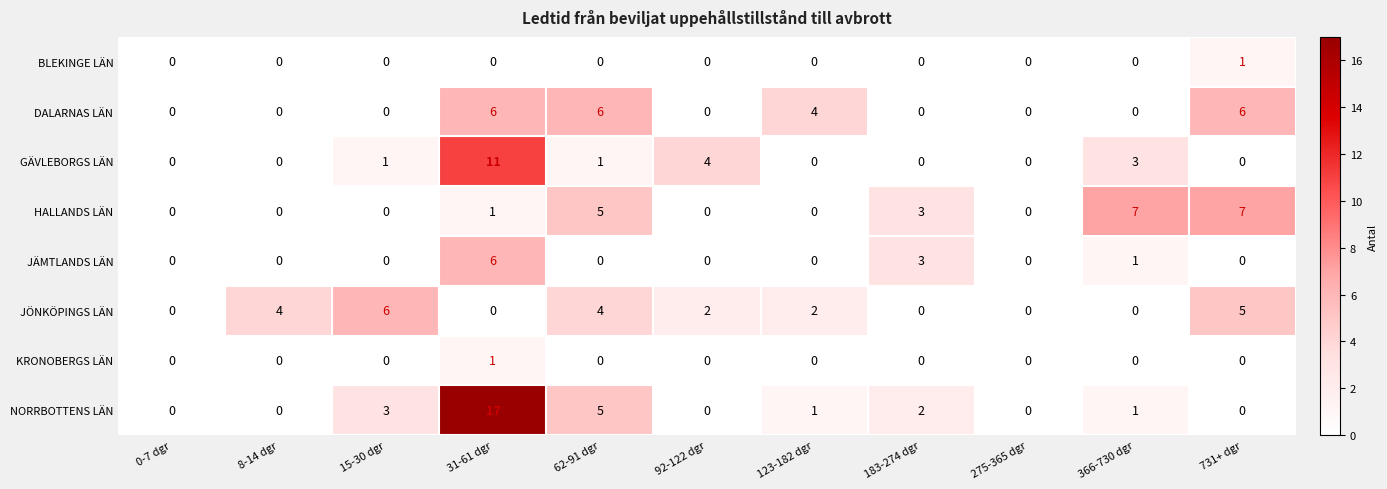

Which series has the widest spread of values?

NORRBOTTENS LÄN